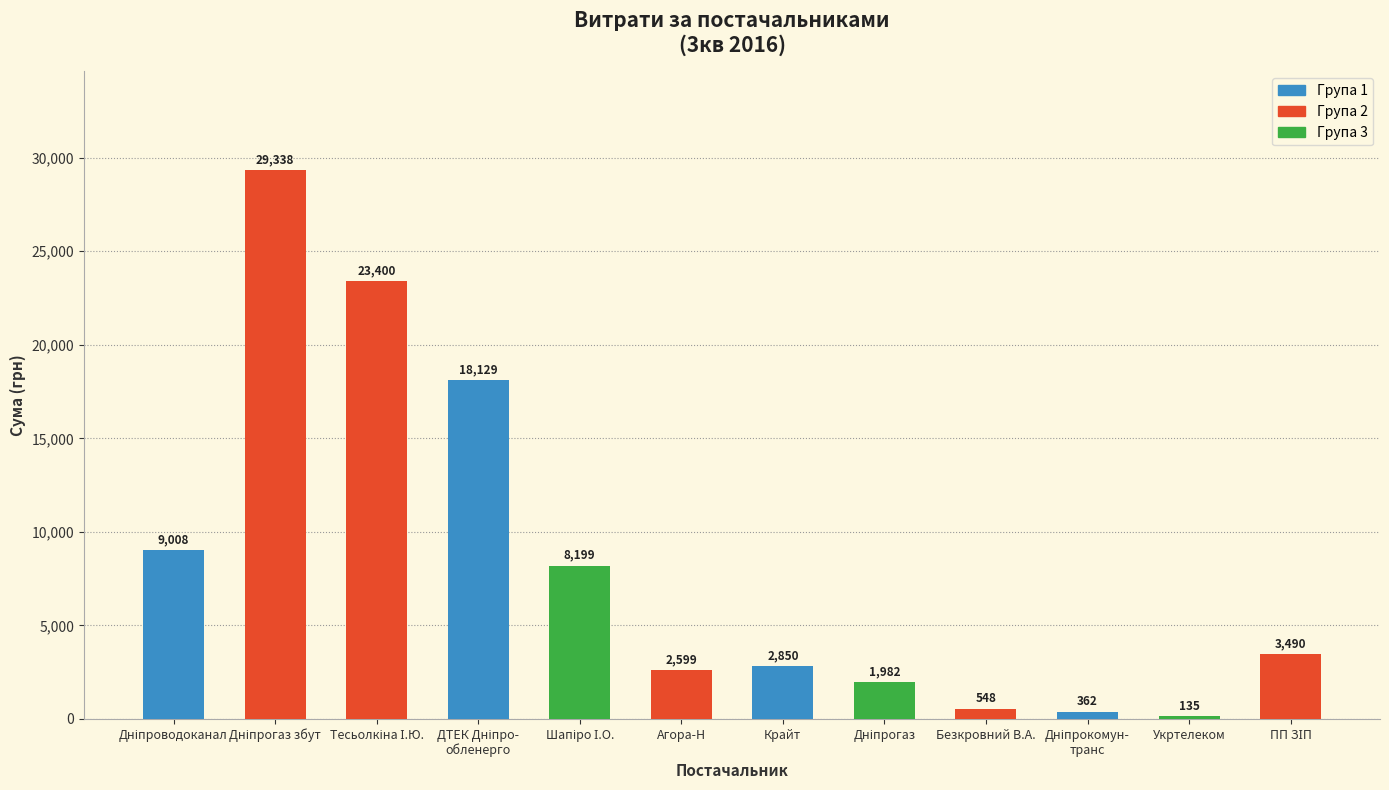

What is the value of the 11th bar from the left?

135.0